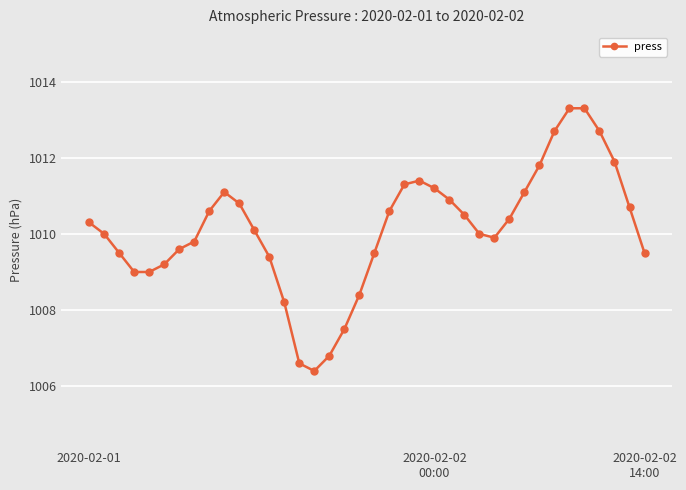

What is the value of the 19th point from the left?

1008.4